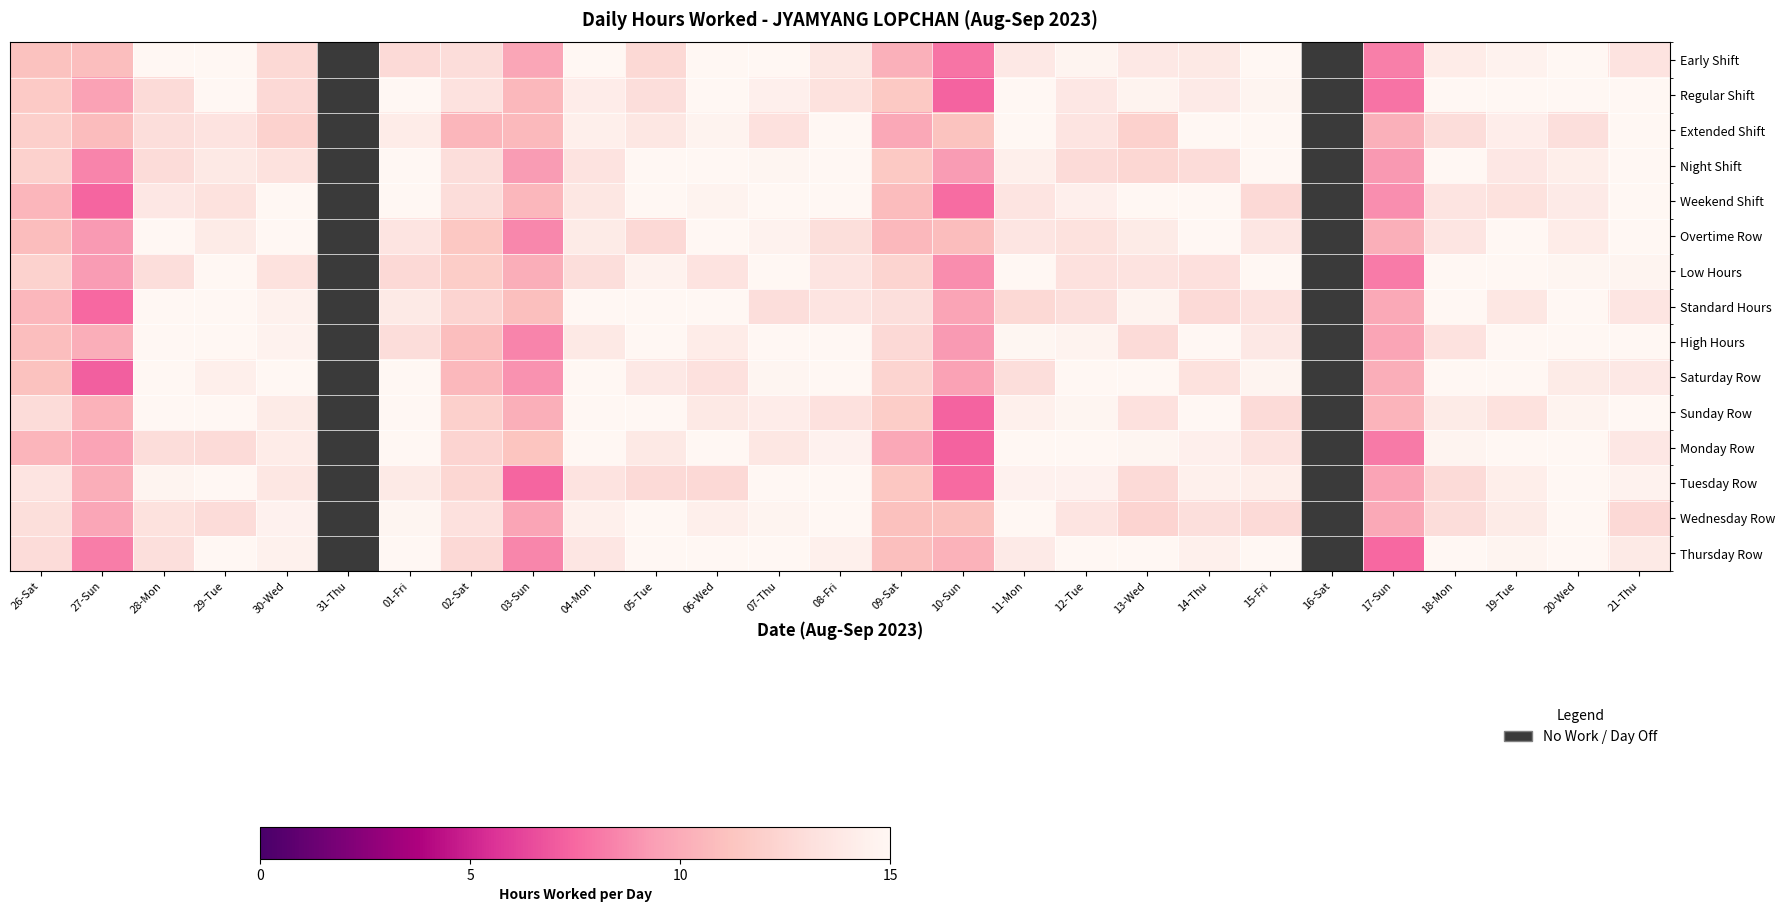

At which category is the sum across all series the highest?

20-Wed